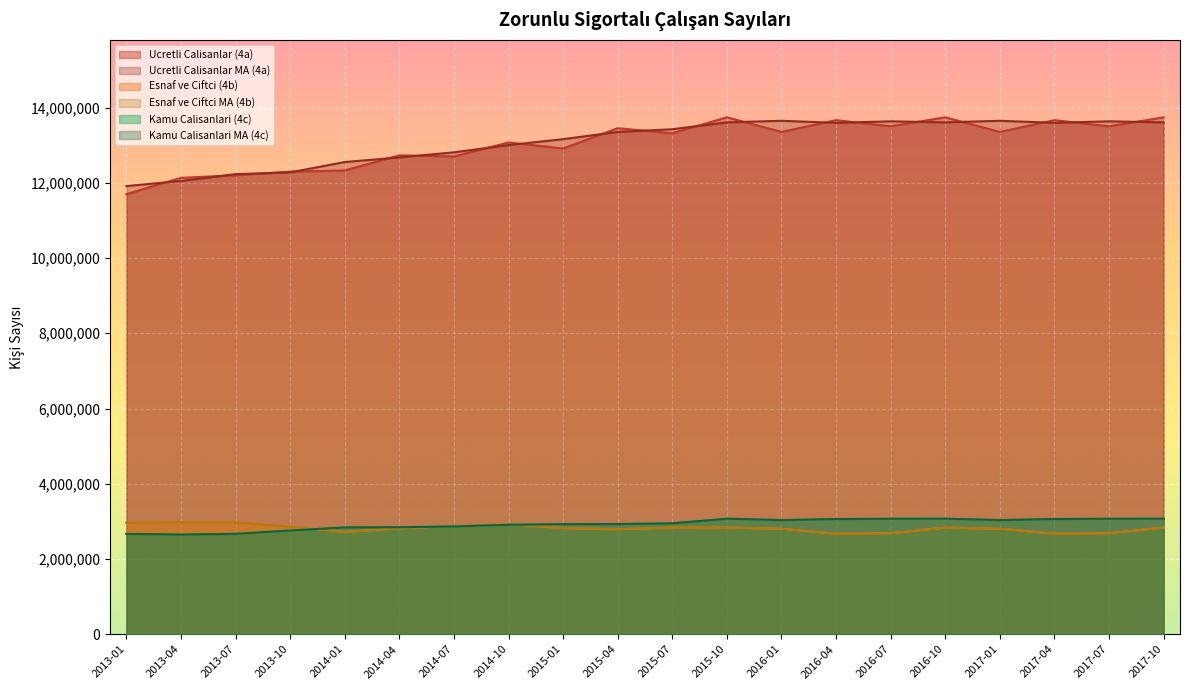

What is the value of the Esnaf ve Ciftci (4b) point at the 15th from the left?

2683978